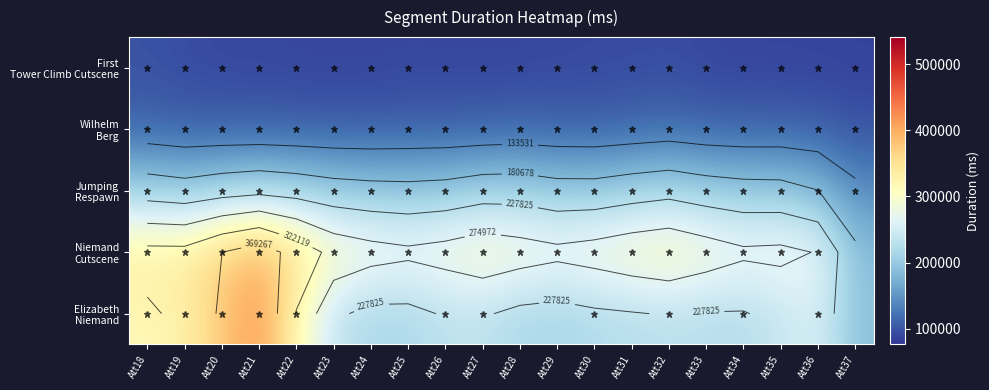

At which label does Elizabeth Niemand reach its peak?

Att21